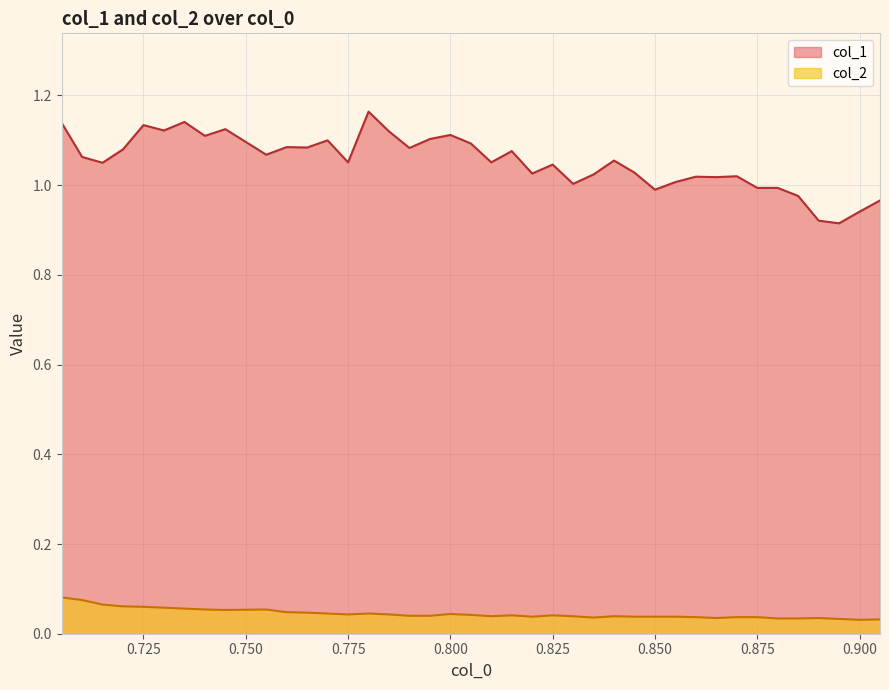

At which category does the chart reach its minimum across all series?

0.9